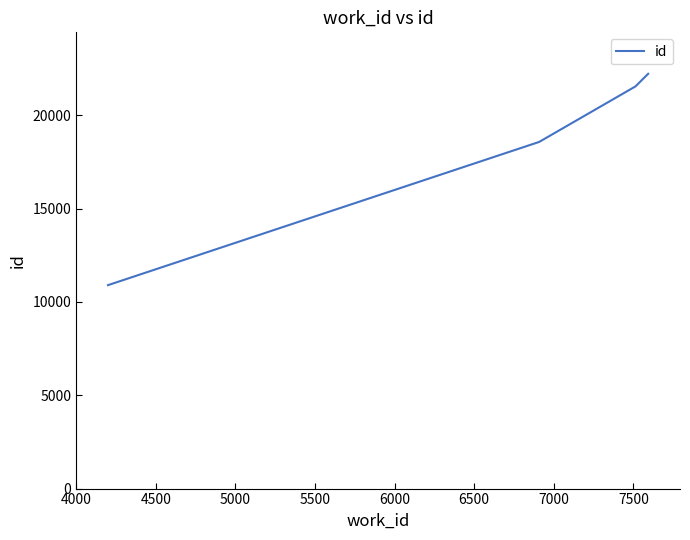

What is the greatest value displayed?

22216